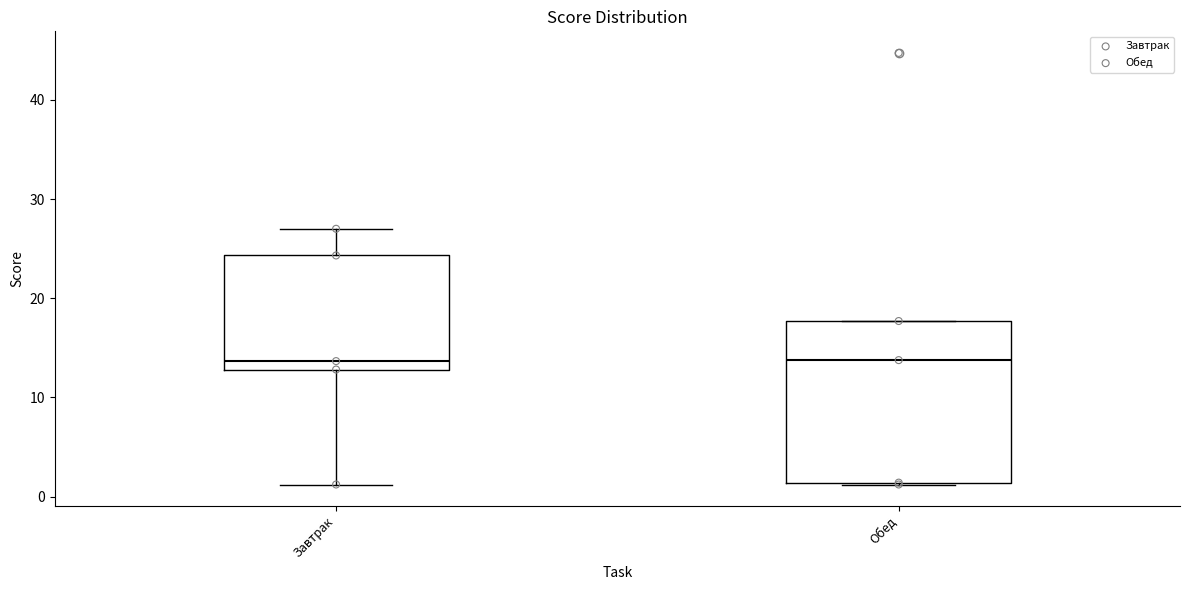

Reading left to right, transcribe this box plot: for each box, give where its median line is, the range the box spans, and where its two whiskers end, as read against the y-axis. The values are not printed on the chart, so give them approximately, as read against the axis.

Завтрак: median 14, box 13 to 24, whiskers 1 to 27
Обед: median 14, box 1 to 18, whiskers 1 to 18